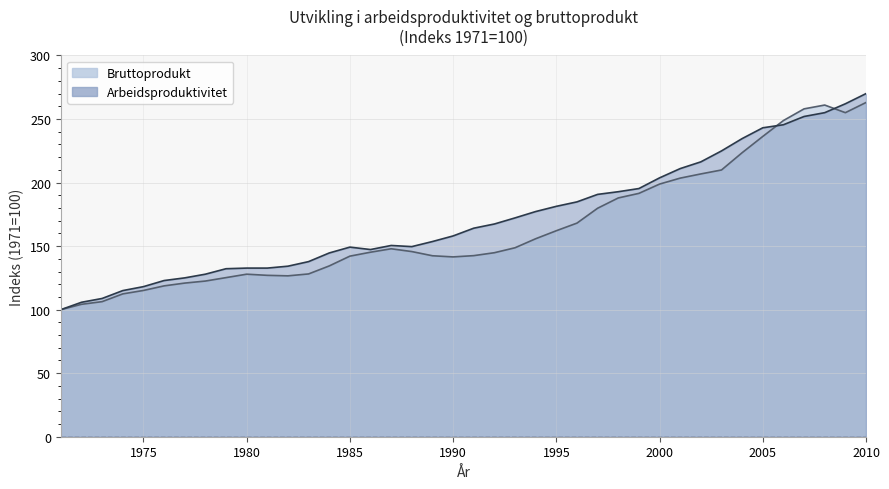

Rank the categories by Bruttoprodukt value from highest to lowest.

2010, 2008, 2007, 2009, 2006, 2005, 2004, 2003, 2002, 2001, 2000, 1999, 1998, 1997, 1996, 1995, 1994, 1993, 1987, 1988, 1986, 1992, 1991, 1989, 1985, 1990, 1984, 1983, 1980, 1981, 1982, 1979, 1978, 1977, 1976, 1975, 1974, 1973, 1972, 1971